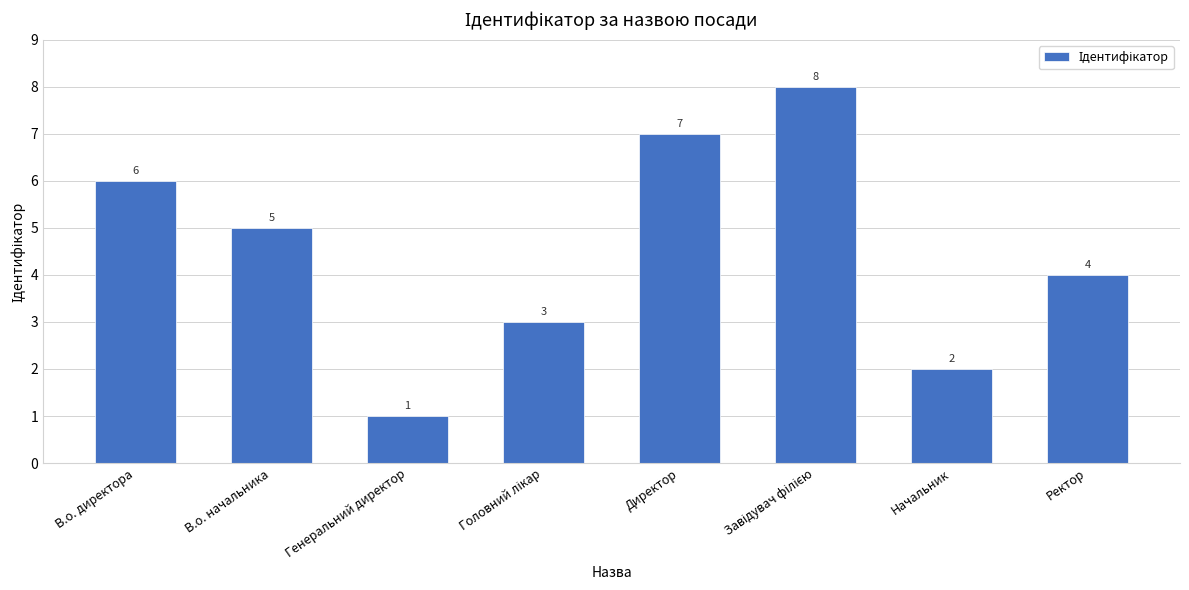

How many data points does each series have?

8